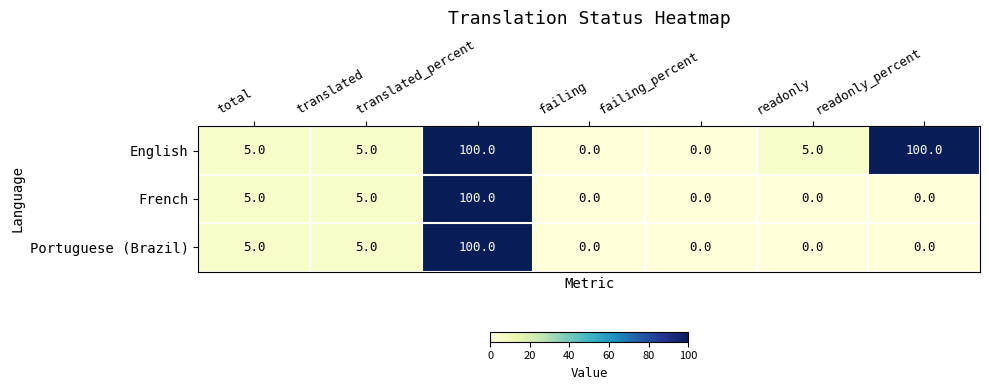

Is the value of Portuguese (Brazil) at translated greater than the value of English at failing?

Yes